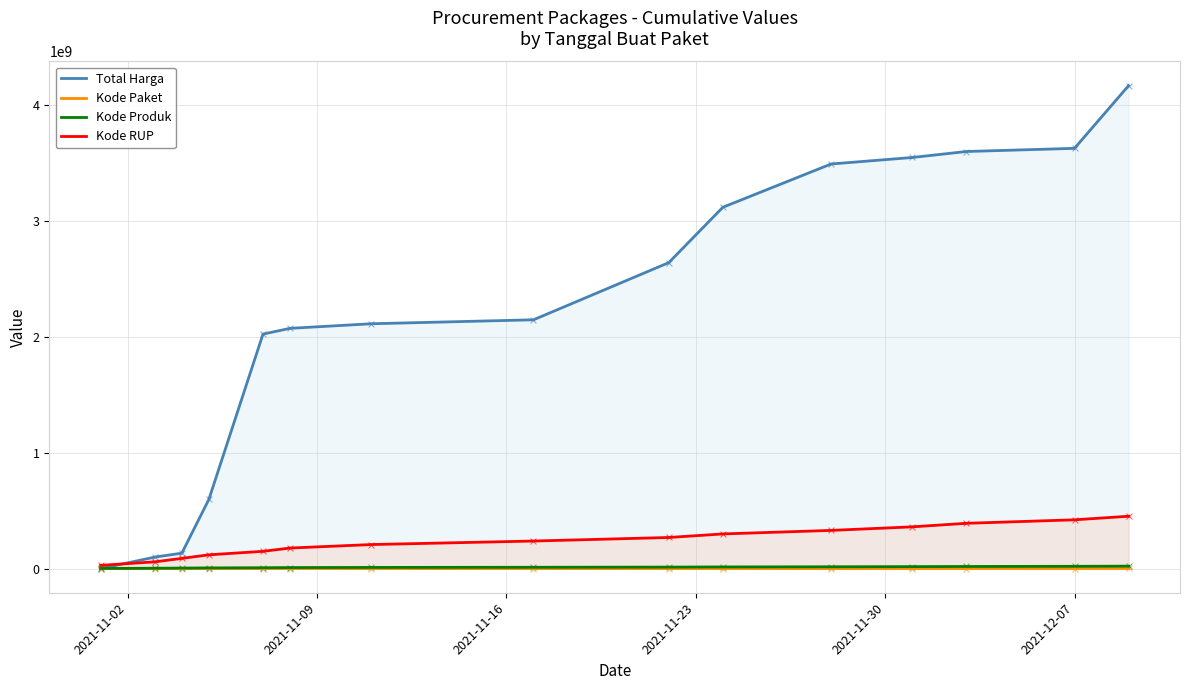

Which series has the largest Y range (max minus min)?

Total Harga